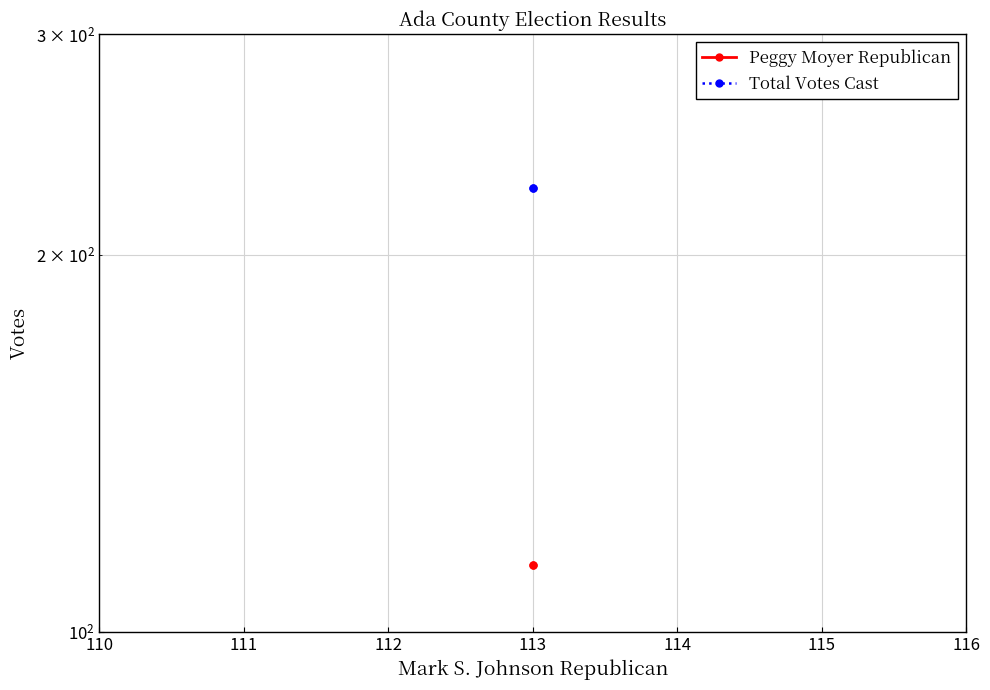

At 113, list the series in order from smallest to largest.

Peggy Moyer Republican, Total Votes Cast